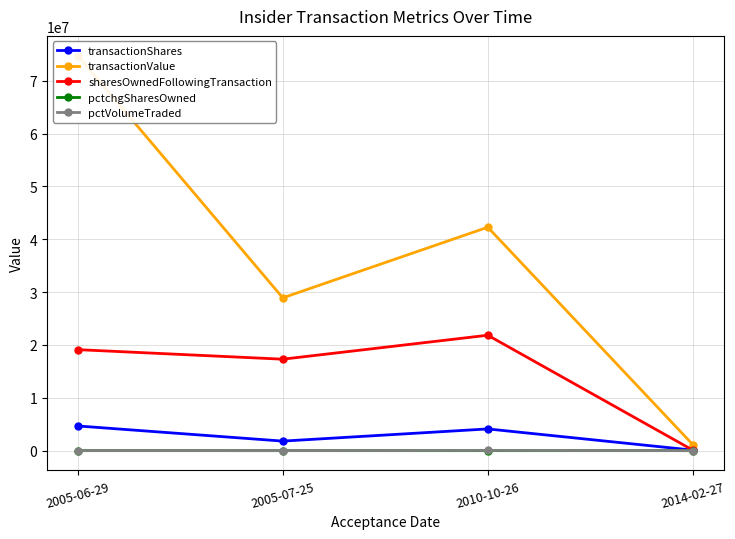

Which category has the highest value in the transactionValue series?

2005-06-29